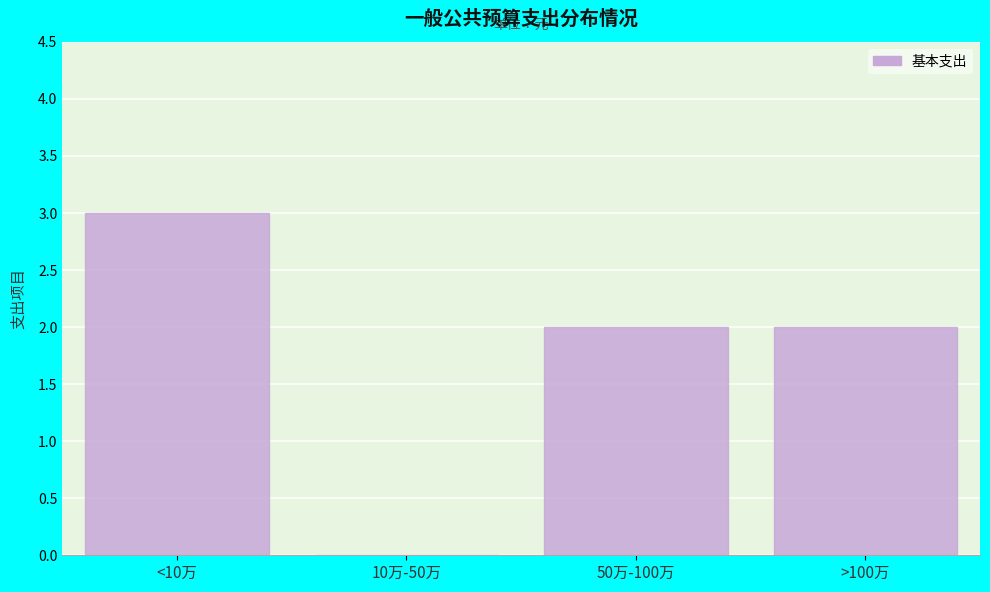

Reading right to left, list all the values displayed in this chart.

>100万=2	50万-100万=2	10万-50万=0	<10万=3